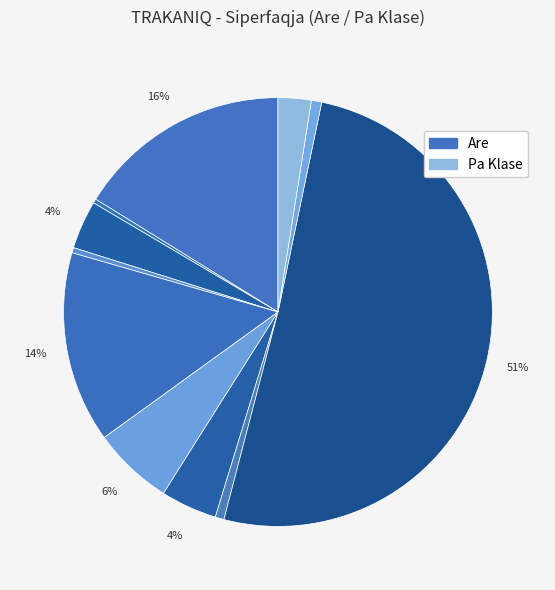

Count the number of slices in the pie.

11